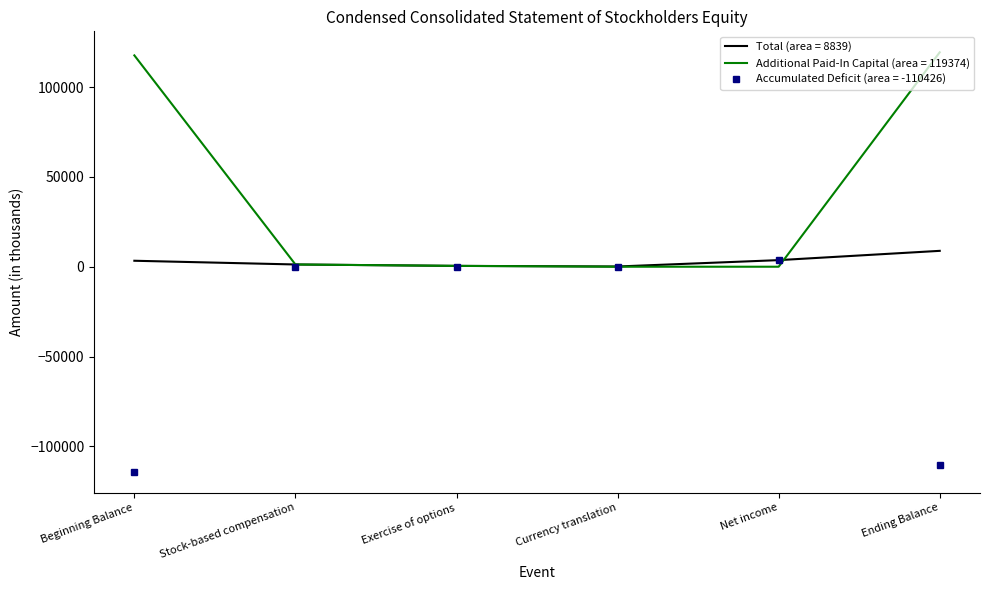

At which label does Total (area = 8839) reach its peak?

Ending Balance